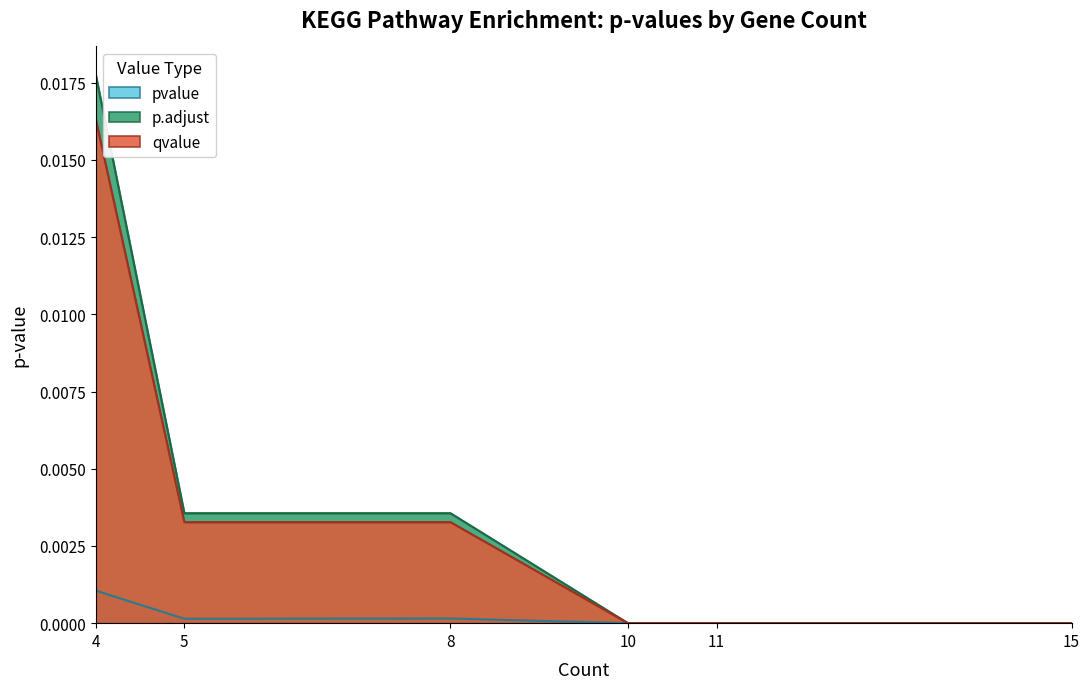

What are all the series names shown in the legend?

pvalue, p.adjust, qvalue